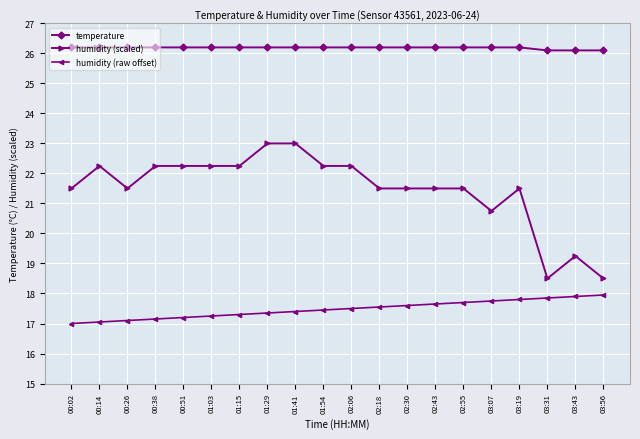

At which category does humidity (scaled) reach its first local peak?

00:14